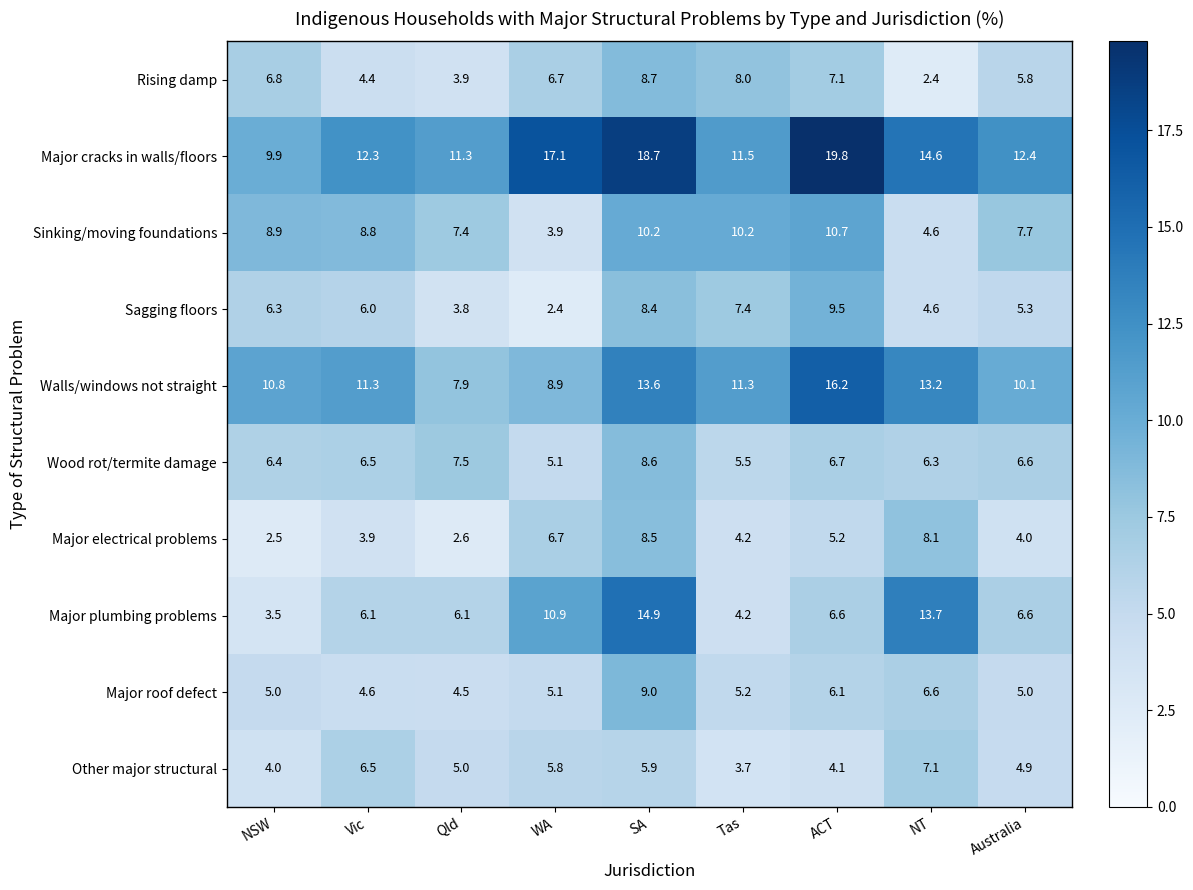

Read the Wood rot/termite damage value at WA.

5.1